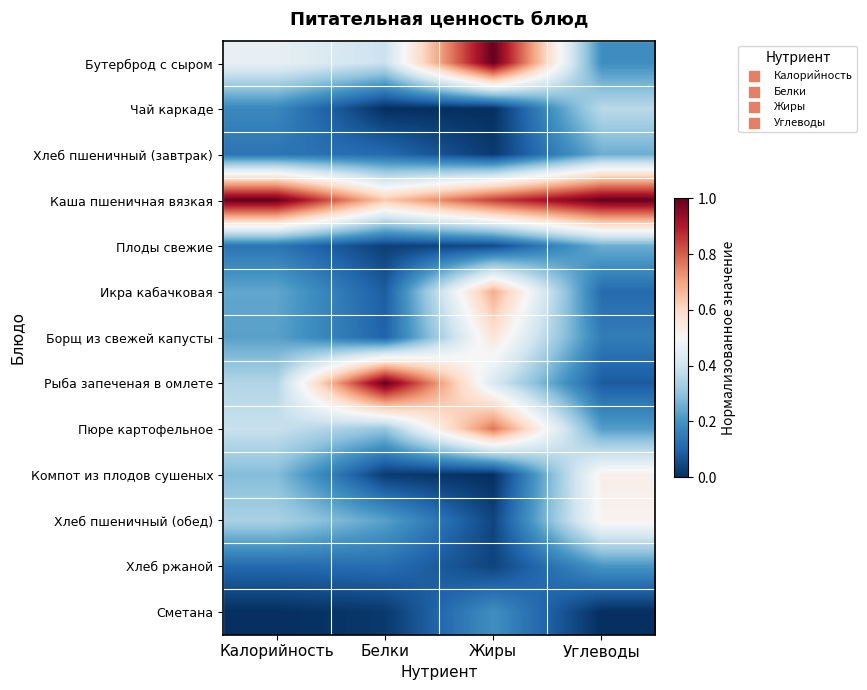

How many series are shown in this chart?

13